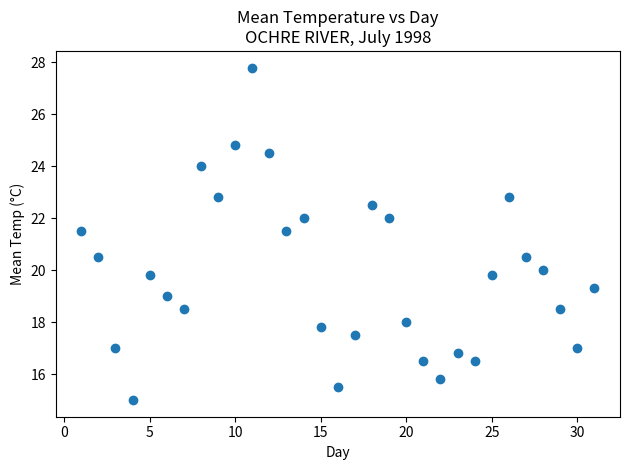

What is the range of Y values (max minus min)?

12.8